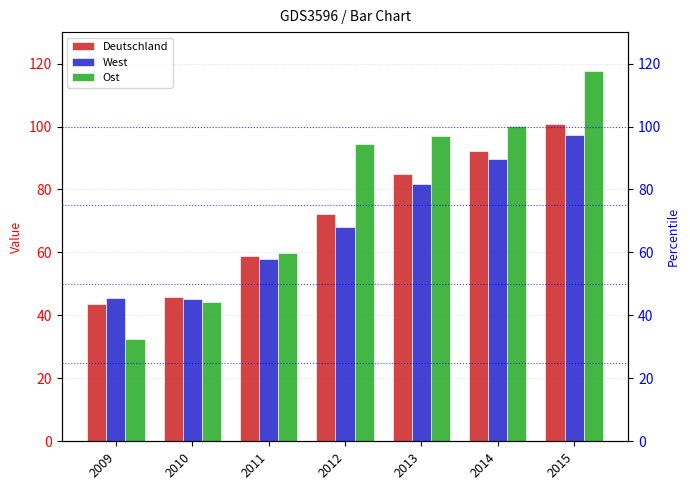

Which category has the lowest value across all series?

2009